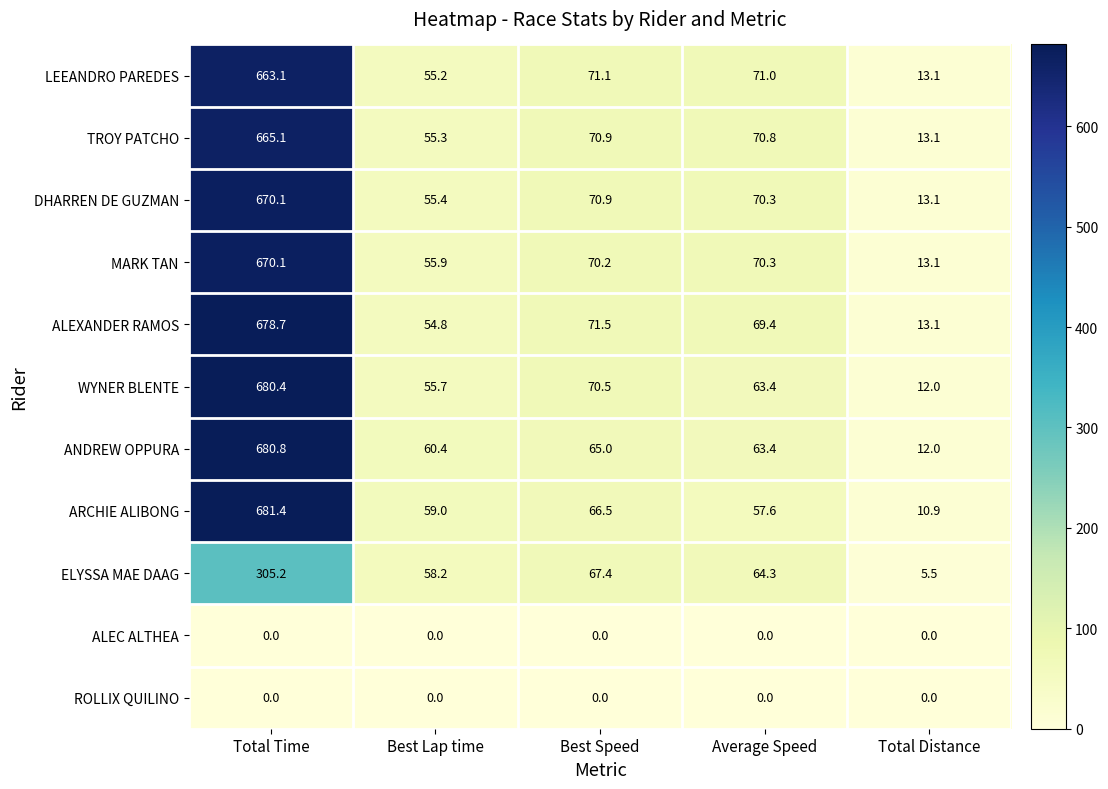

Count the number of categories in the chart.

5